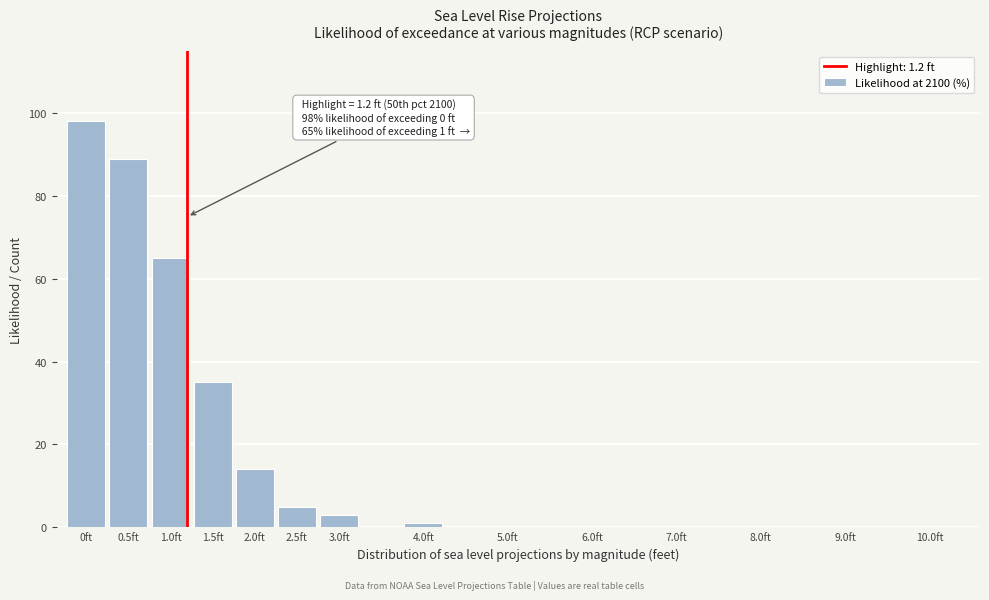

Reading right to left, transcribe all the data shown in this chart.

10.0ft=0	9.0ft=0	8.0ft=0	7.0ft=0	6.0ft=0	5.0ft=0	4.0ft=1	3.0ft=3	2.5ft=5	2.0ft=14	1.5ft=35	1.0ft=65	0.5ft=89	0ft=98